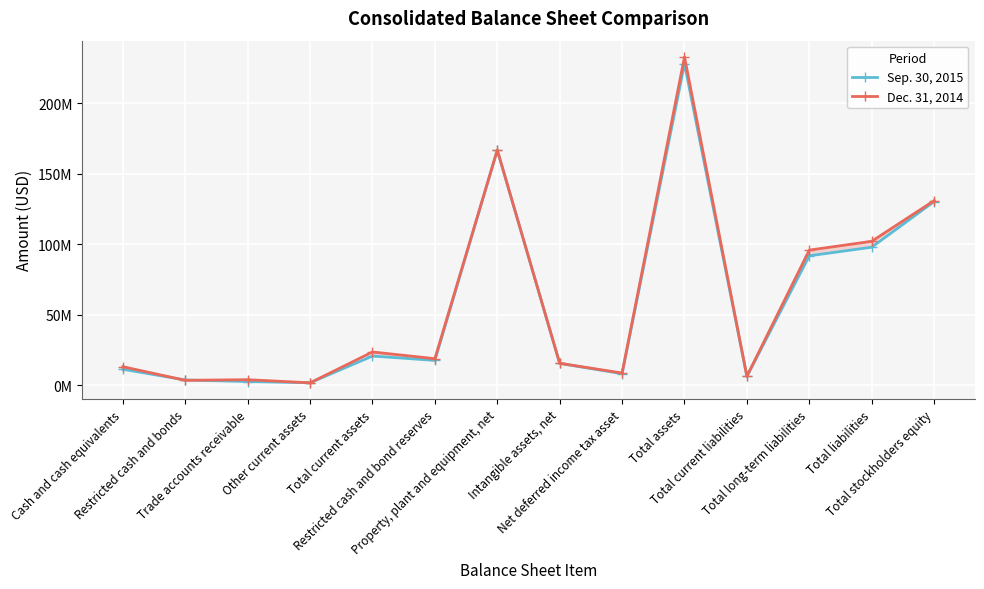

Reading left to right, extract all data points from this chart.

Sep. 30, 2015: 11172575	3559327	2460551	1569744	20565197	17467052	166693491	15311250	8031000	228067990	6078558	91749251	97827809	130240181
Dec. 31, 2014: 12994975	3320781	3774133	1550359	23443248	18690096	166859446	15417514	8504000	232914304	6249332	95776351	102025683	130888621